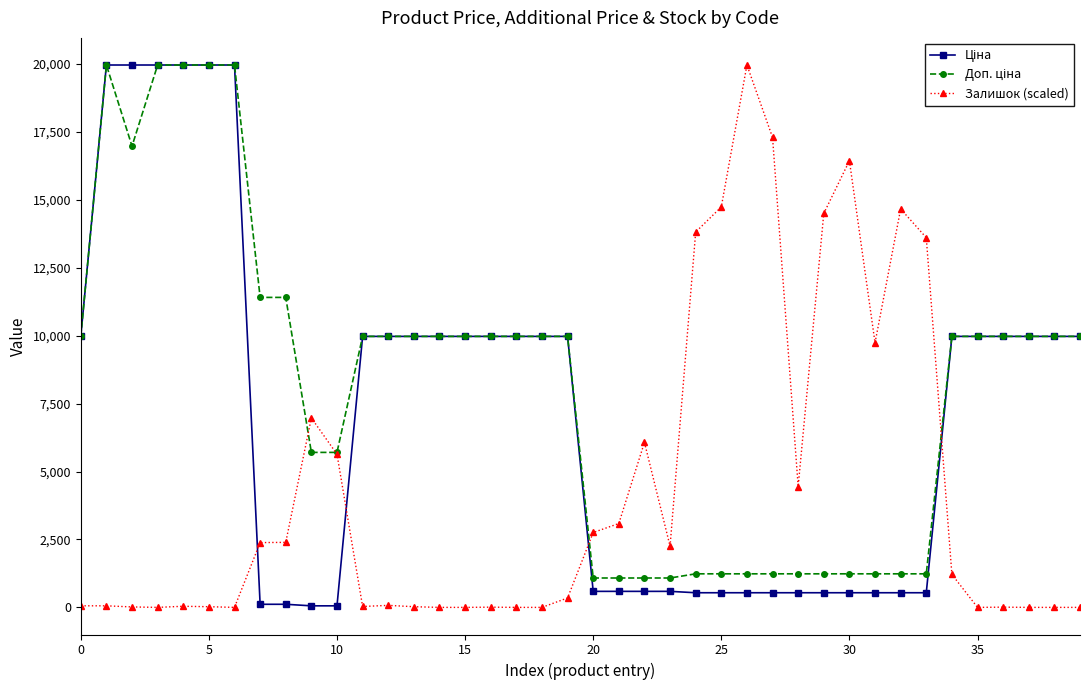

True or false: Залишок (scaled) has more than 0 points higher than both neighbors.

True